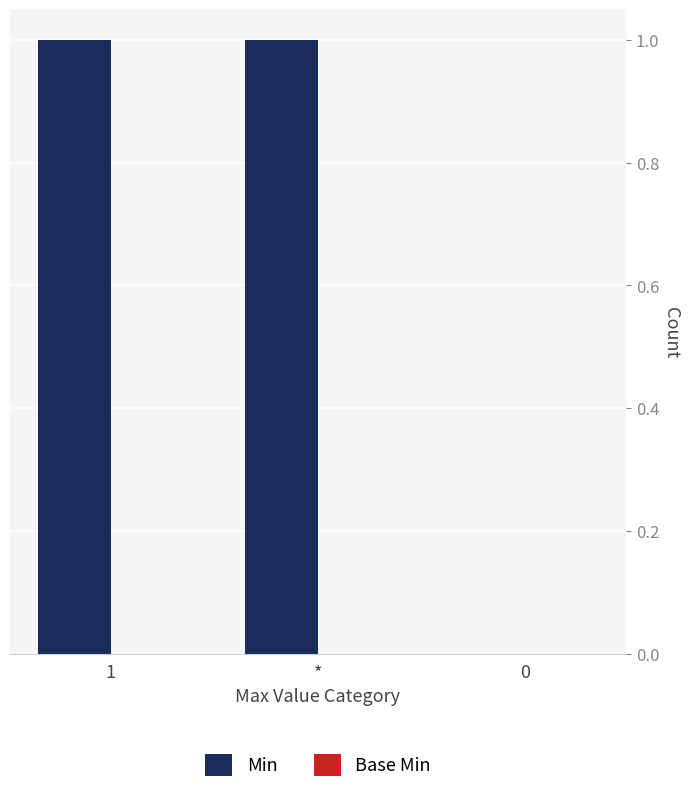

Which has a higher value, * or 0?

*